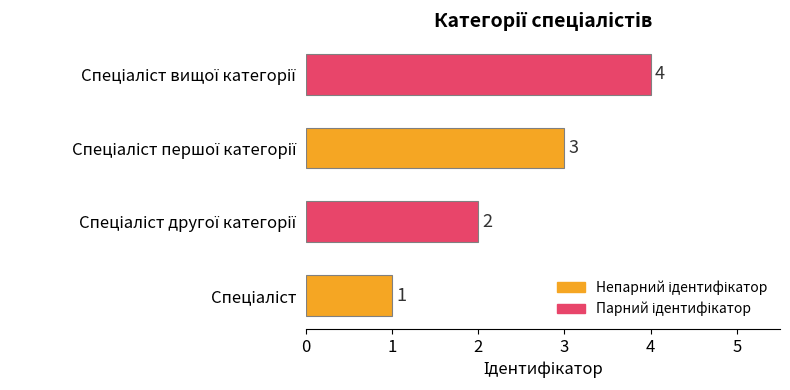

What is the sum of all values?

10